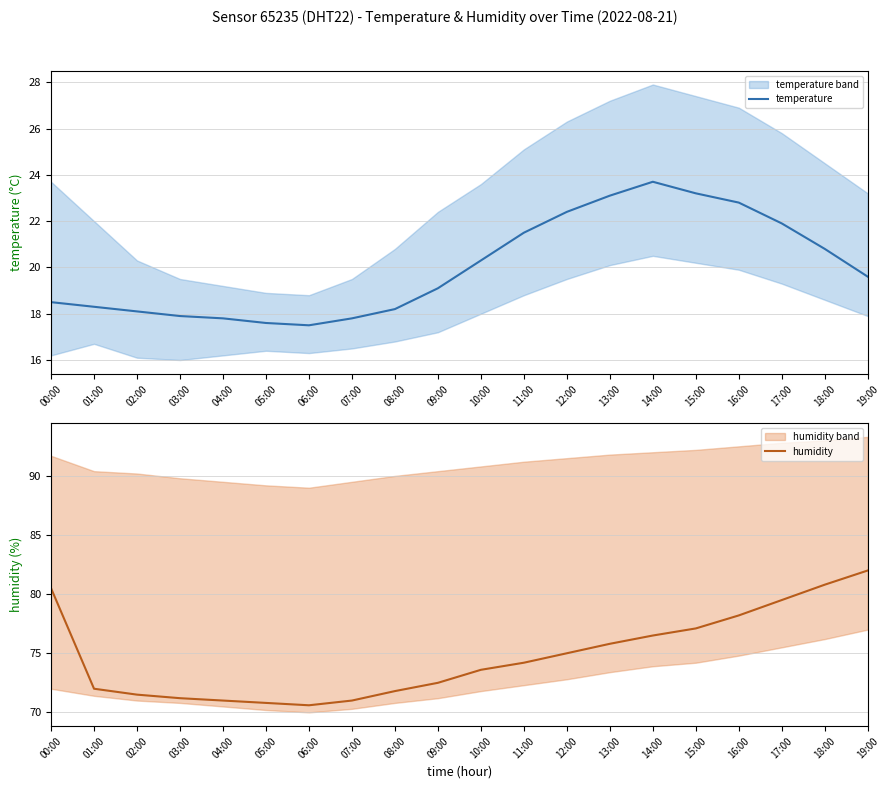

Between 00:00 and 01:00, which series saw the biggest shift?

humidity